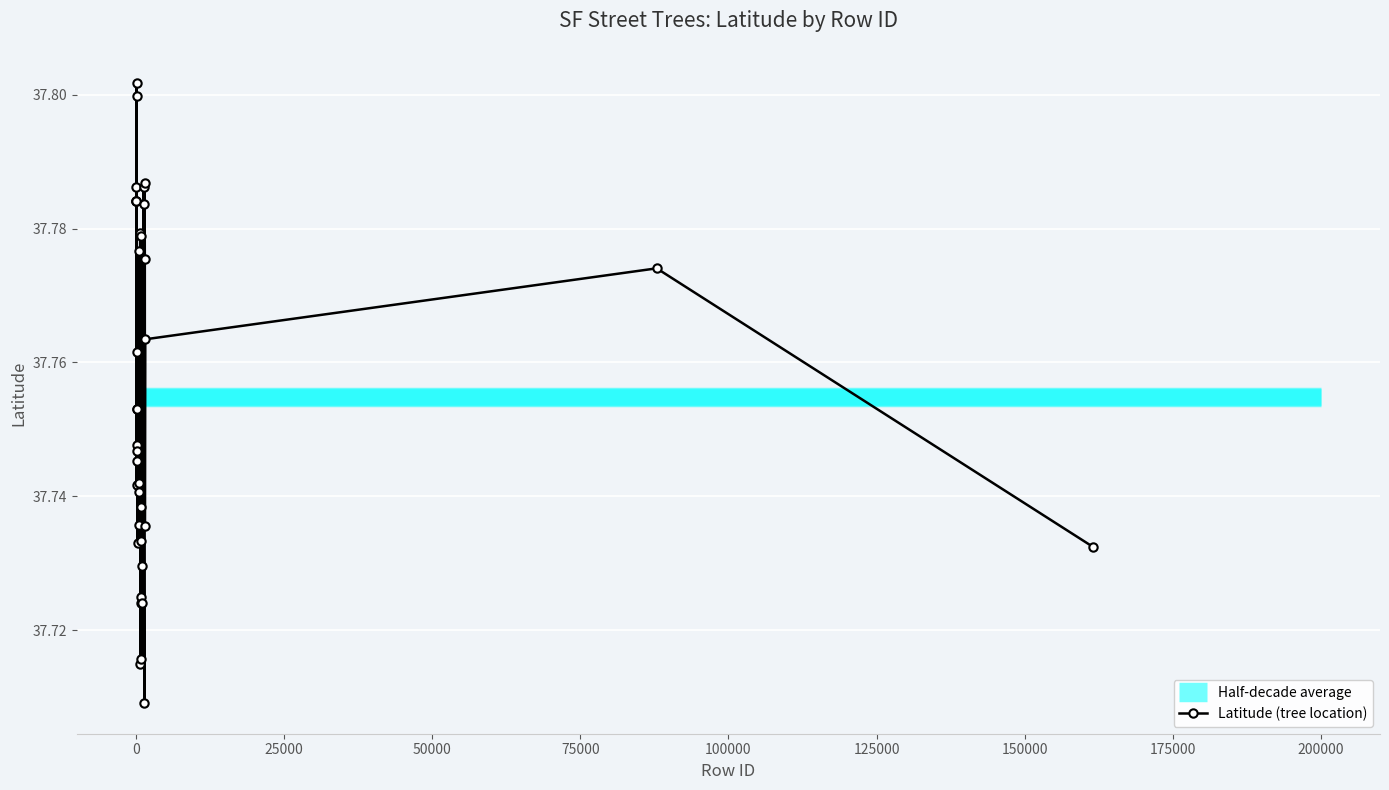

What is the difference between the maximum and second lowest values?

0.1